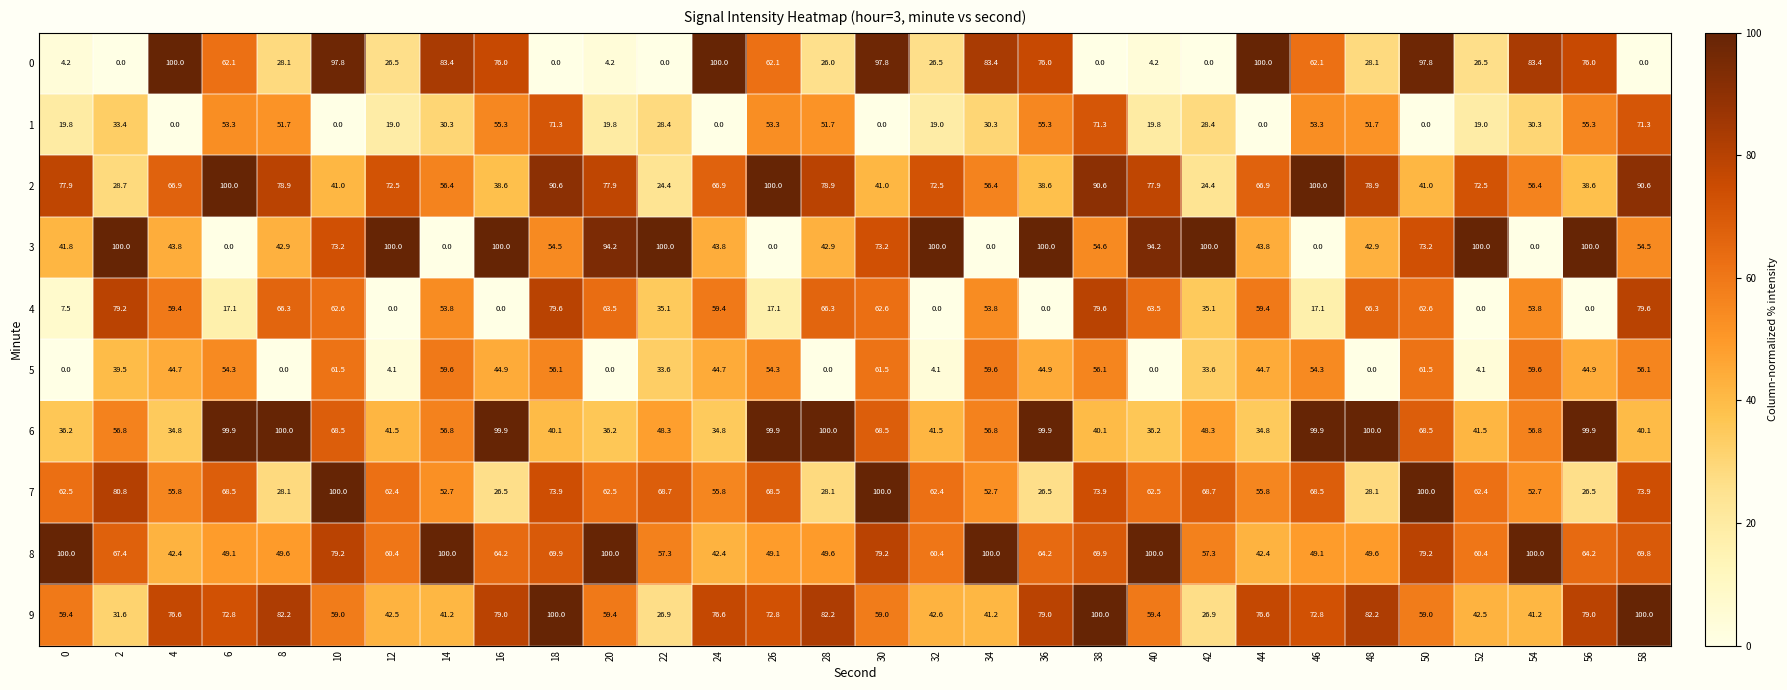

What is the total value across all series at 50?

642.8